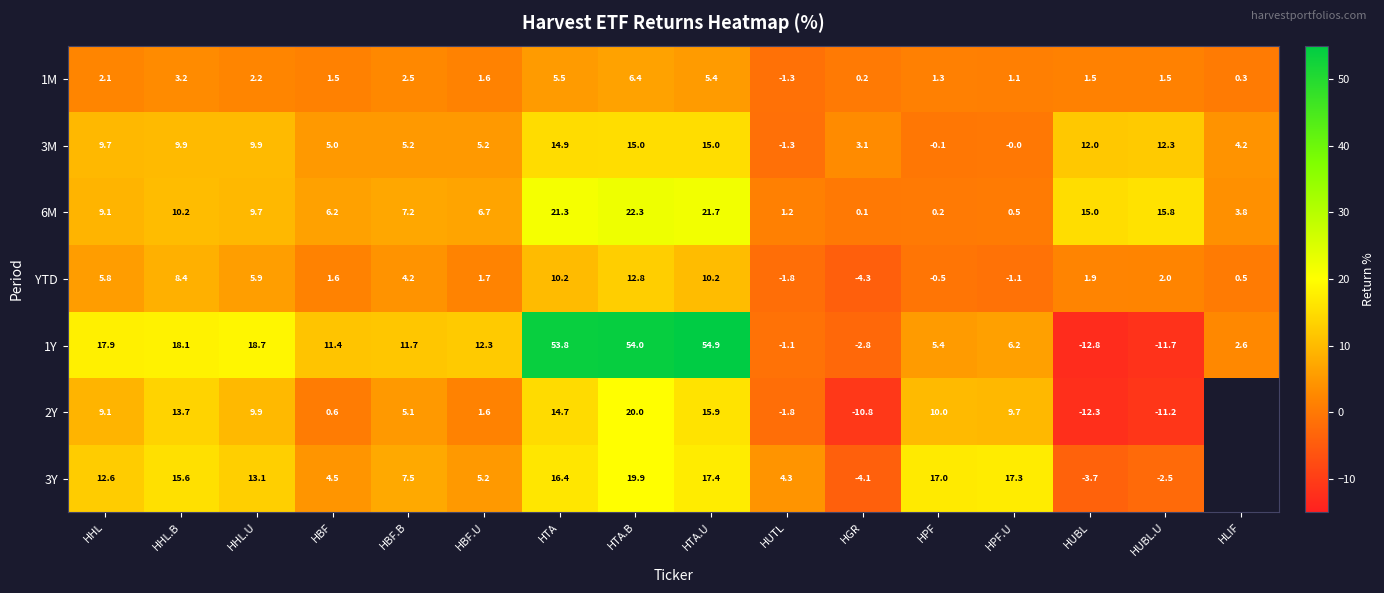

What is the total value across all series at HUTL?

-1.8